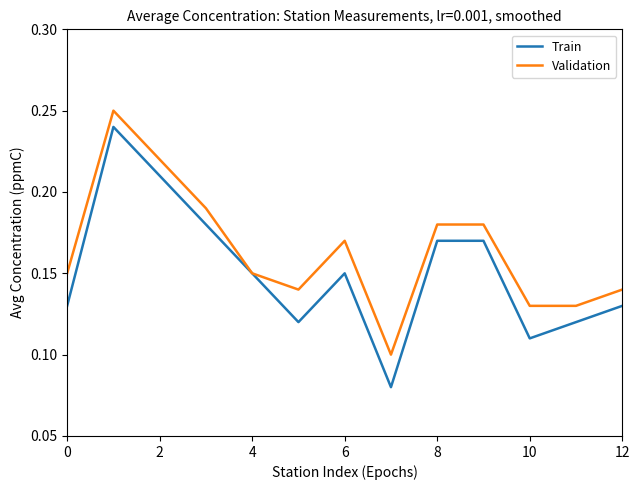

Does the chart display data point markers on the line(s)?

No